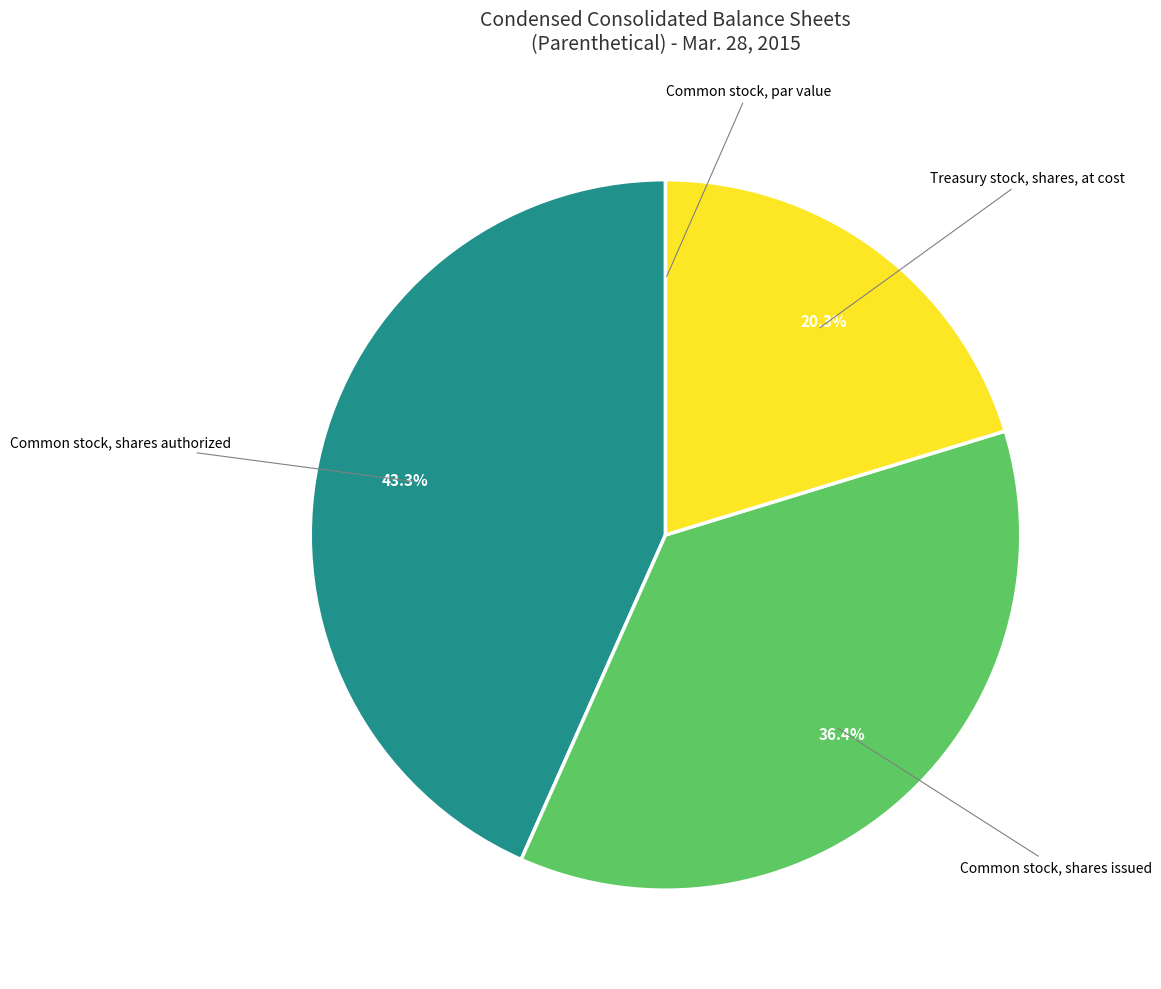

Does any single category account for the majority?

No